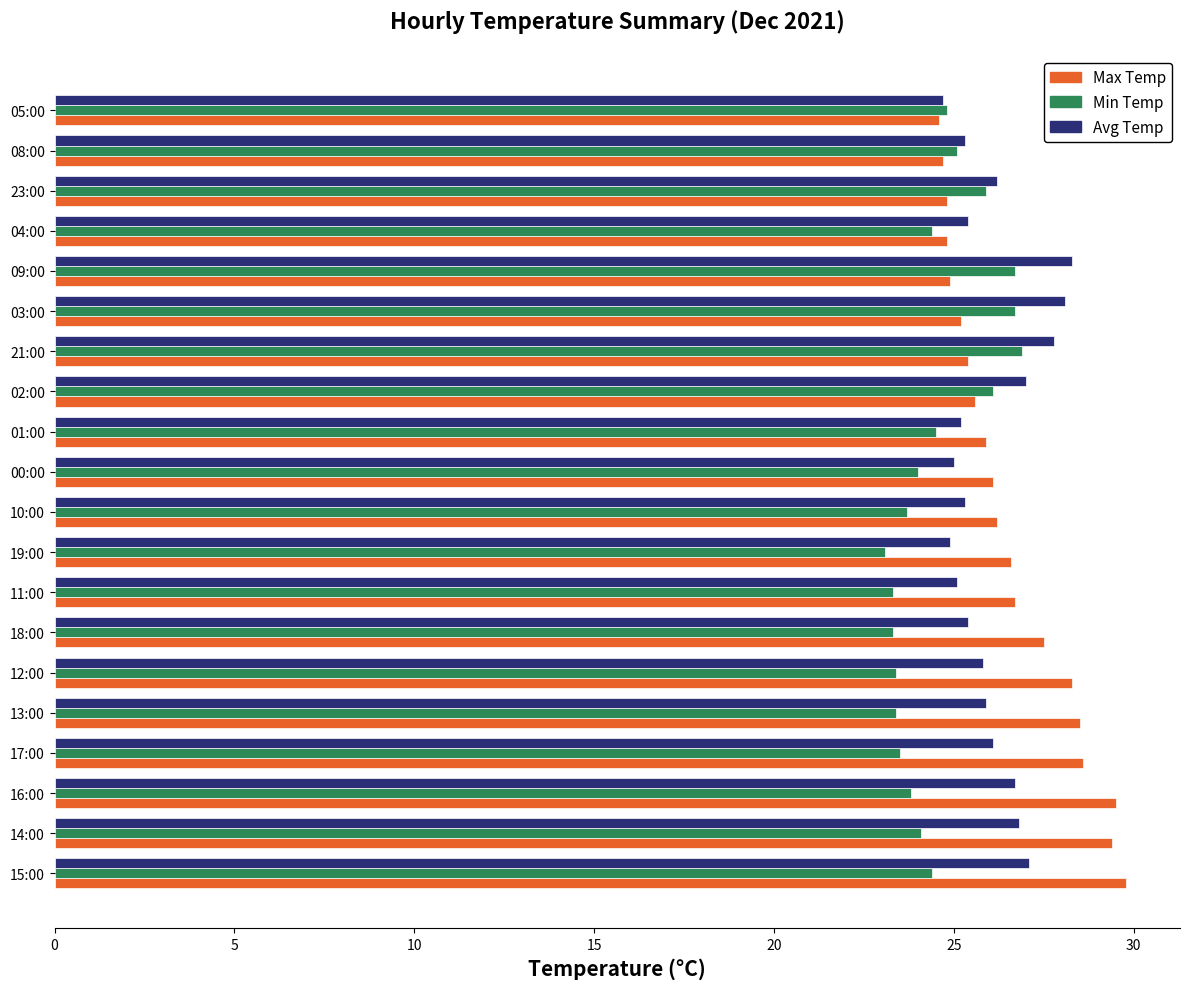

List the series in order of their peak value, lowest first.

Min Temp, Avg Temp, Max Temp